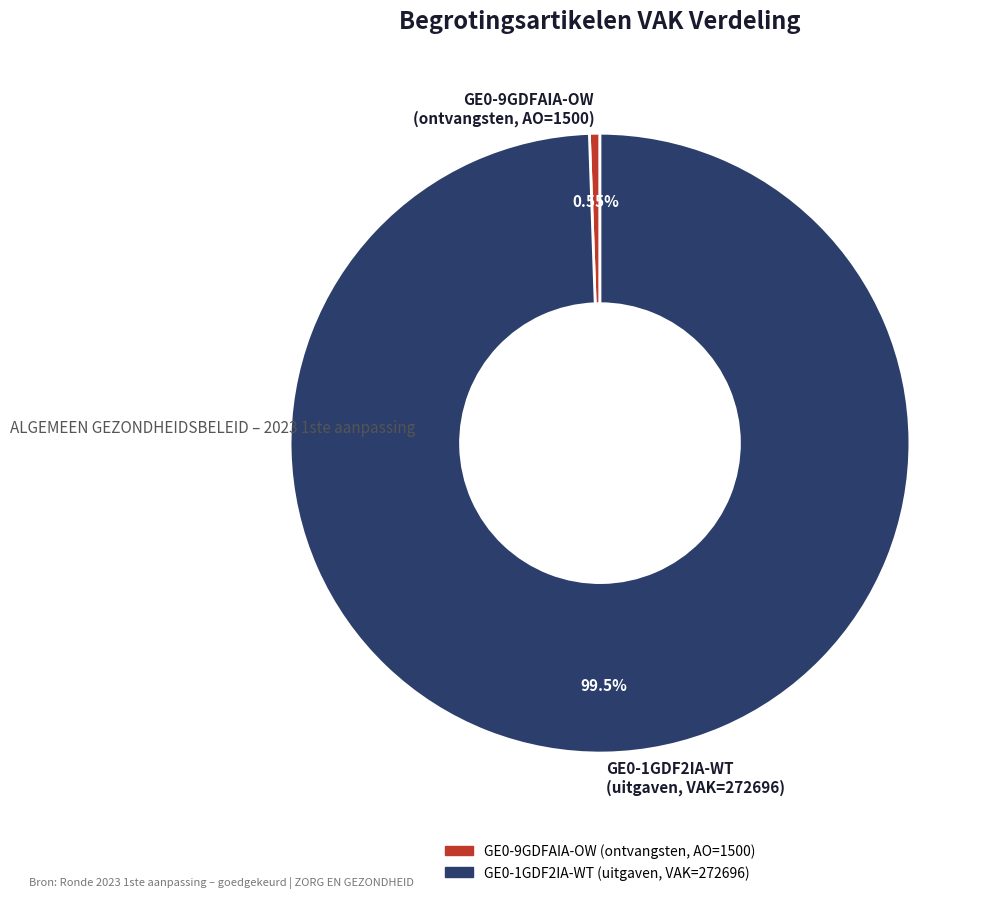

Which has a higher value, GE0-1GDF2IA-WT (uitgaven, VAK=272696) or GE0-9GDFAIA-OW (ontvangsten, AO=1500)?

GE0-1GDF2IA-WT (uitgaven, VAK=272696)